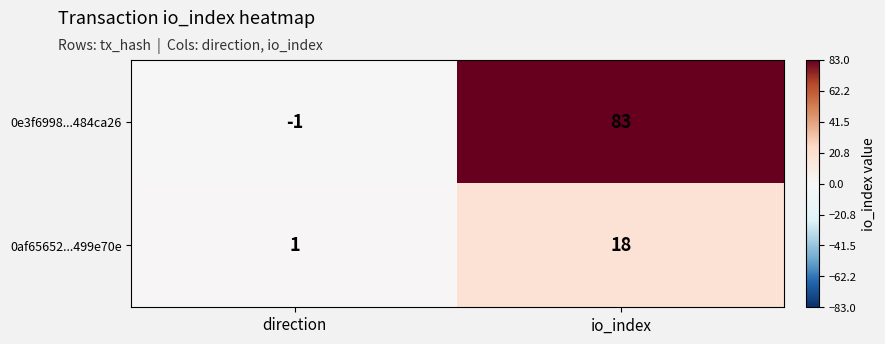

What is the greatest value displayed?

83